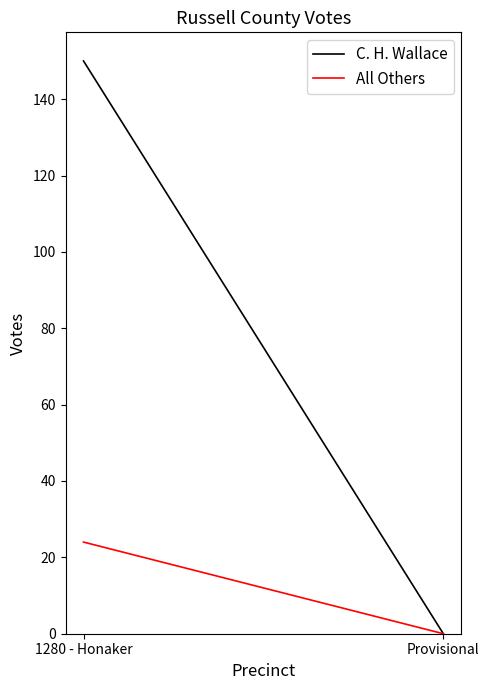

Count the number of data series in this chart.

2